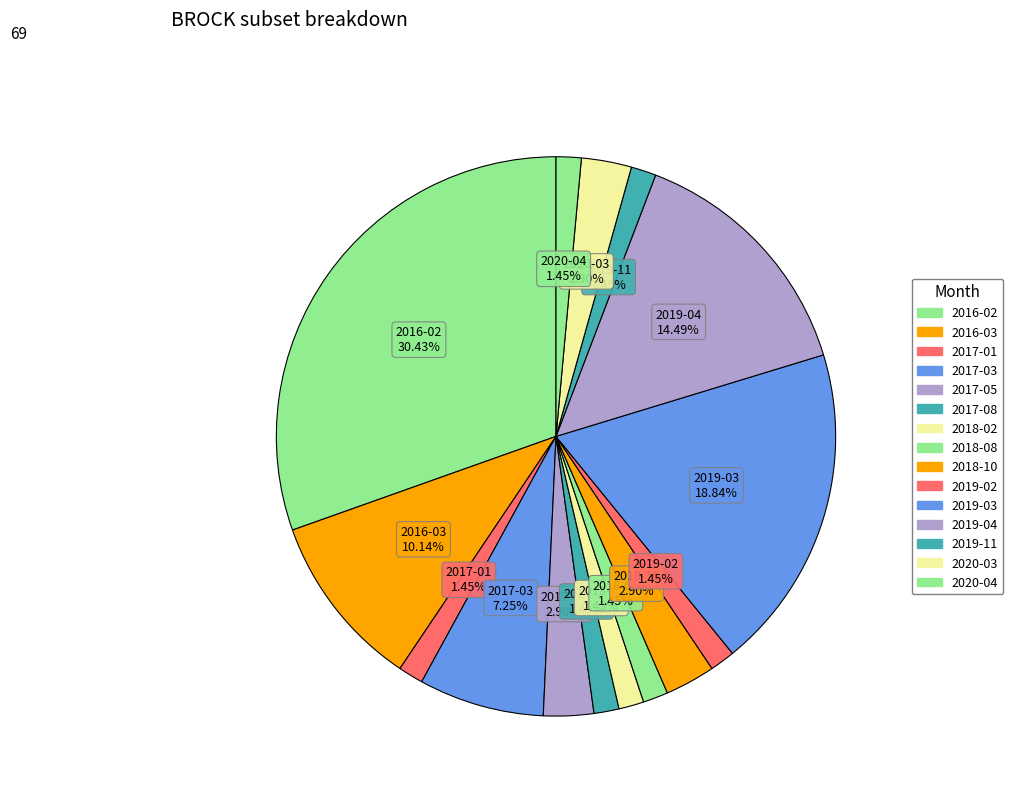

Approximately how many times larger is the value at 2017-01 compared to 2018-10?

0.5